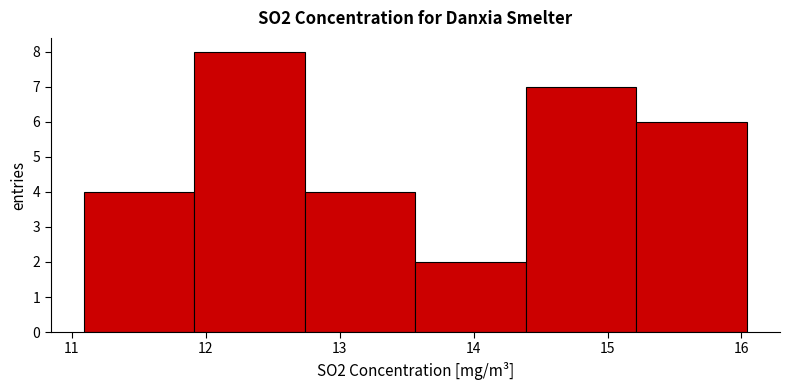

Which range on the x-axis has the tallest bar?

11.9 to 12.7